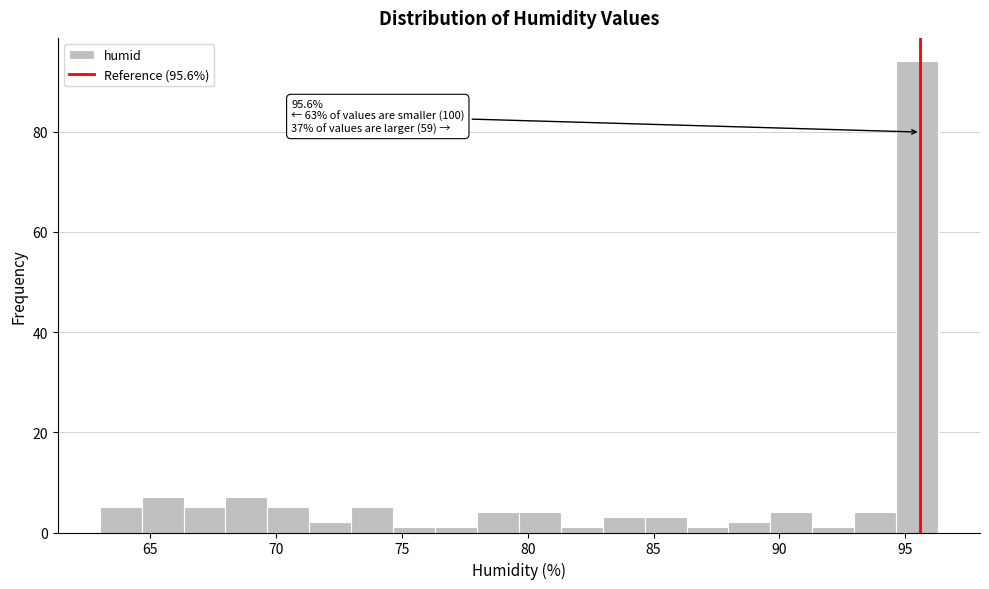

Read against the x-axis, roughly where is the centre of the tallest bar?

95.5